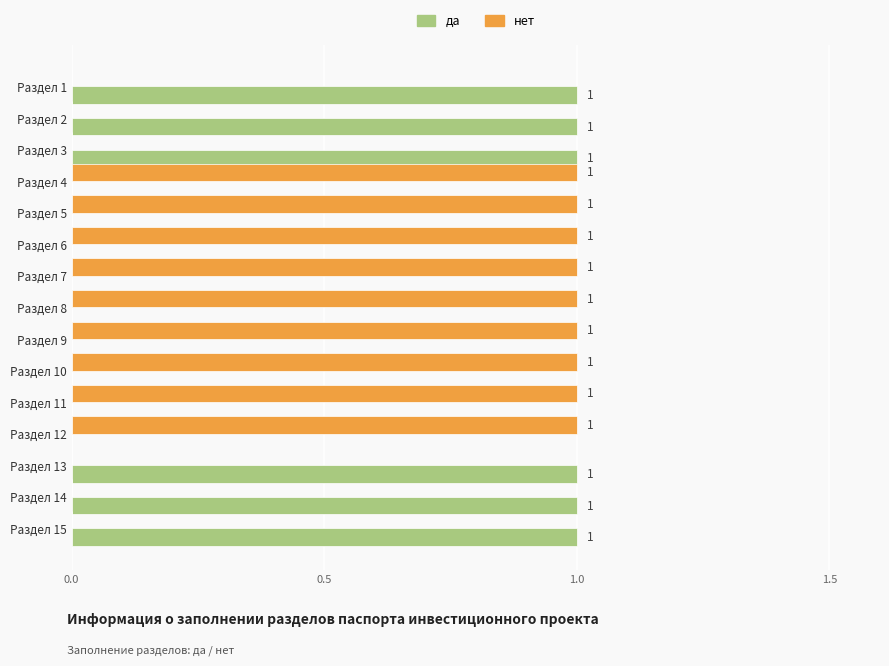

What are all the series names shown in the legend?

да, нет